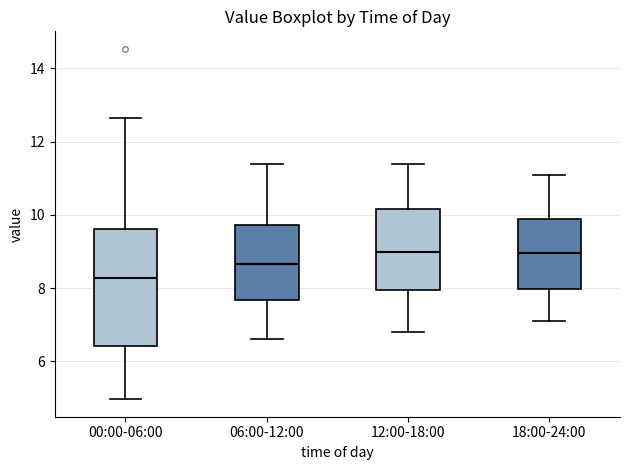

Reading left to right, transcribe this box plot: for each box, give where its median line is, the range the box spans, and where its two whiskers end, as read against the y-axis. The values are not printed on the chart, so give them approximately, as read against the axis.

00:00-06:00: median 8.2, box 6.4 to 9.6, whiskers 5.0 to 12.6
06:00-12:00: median 8.6, box 7.6 to 9.8, whiskers 6.6 to 11.4
12:00-18:00: median 9.0, box 8.0 to 10.2, whiskers 6.8 to 11.4
18:00-24:00: median 9.0, box 8.0 to 10.0, whiskers 7.2 to 11.2